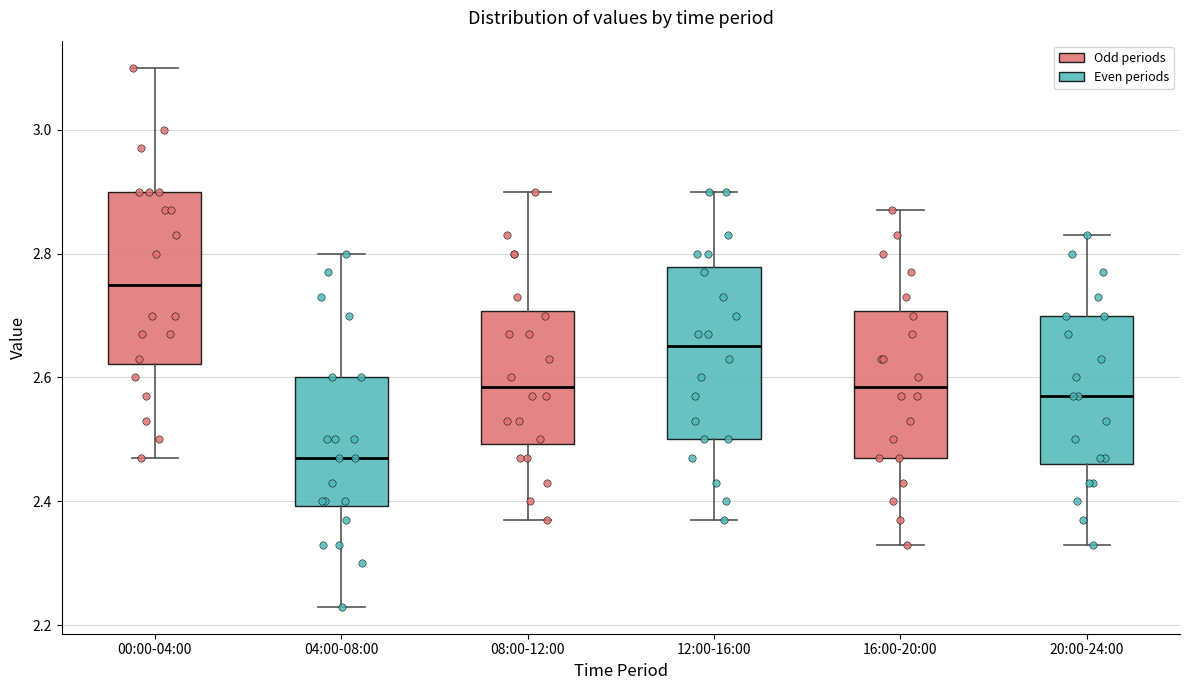

Reading left to right, read every box against the y-axis: the position of its median line, the range the box covers, and the ends of its whiskers. The values are not printed on the chart, so give them approximately, as read against the axis.

00:00-04:00: median 2.76, box 2.62 to 2.90, whiskers 2.48 to 3.10
04:00-08:00: median 2.48, box 2.40 to 2.60, whiskers 2.24 to 2.80
08:00-12:00: median 2.58, box 2.50 to 2.70, whiskers 2.38 to 2.90
12:00-16:00: median 2.66, box 2.50 to 2.78, whiskers 2.38 to 2.90
16:00-20:00: median 2.58, box 2.48 to 2.70, whiskers 2.34 to 2.88
20:00-24:00: median 2.58, box 2.46 to 2.70, whiskers 2.34 to 2.84